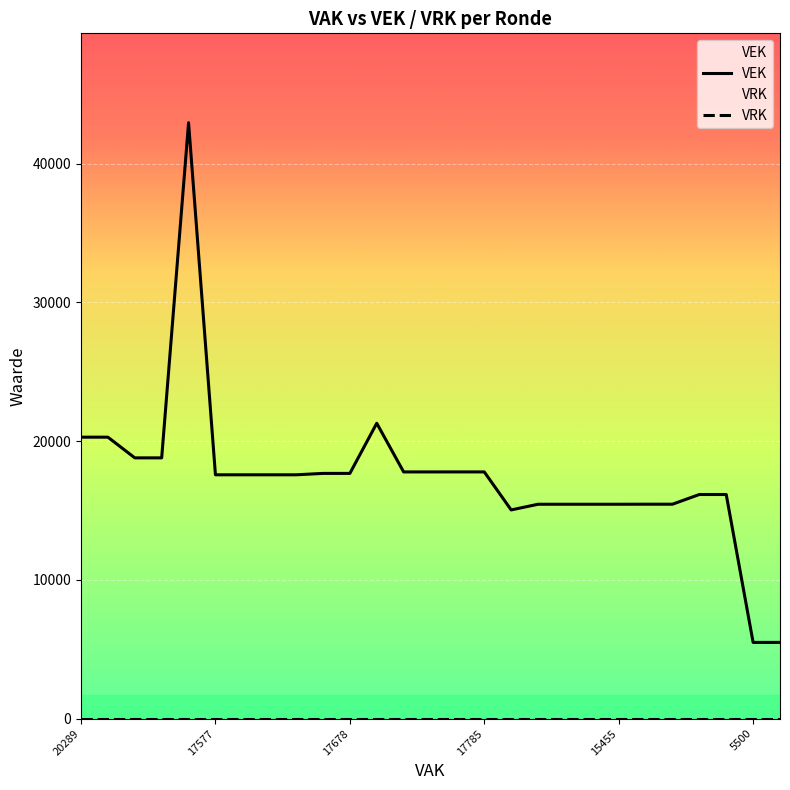

Count the number of data series in this chart.

2